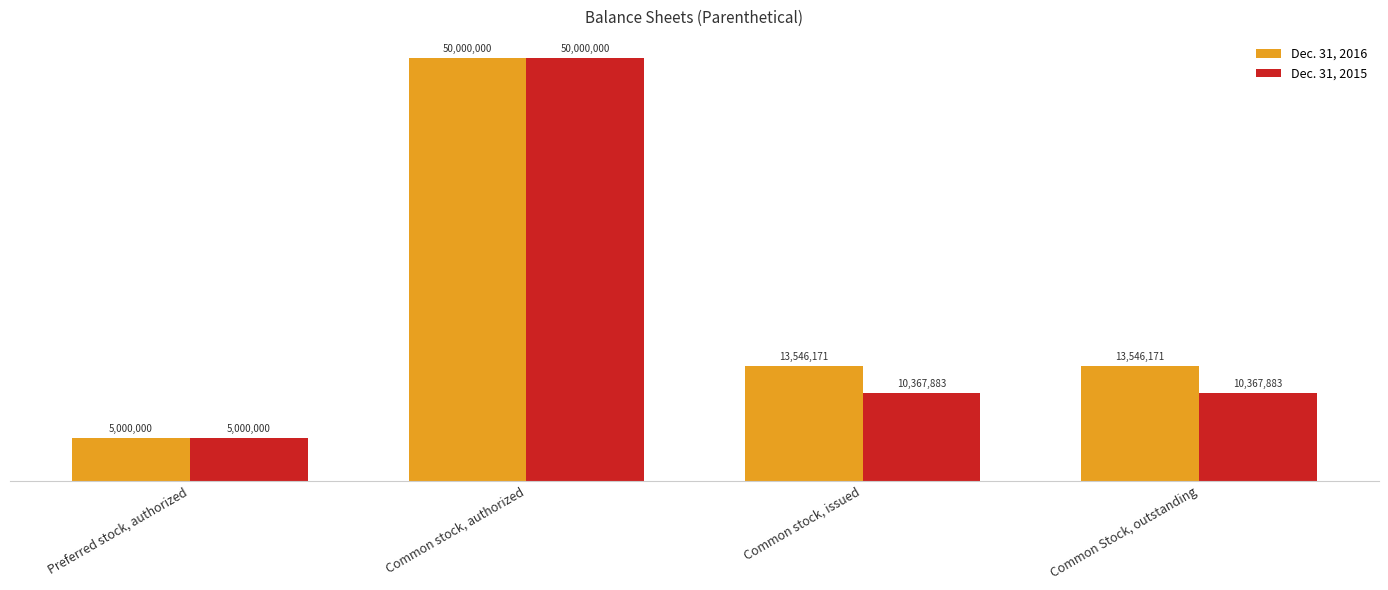

Reading left to right, extract all data points from this chart.

Dec. 31, 2016: 5000000	50000000	13546171	13546171
Dec. 31, 2015: 5000000	50000000	10367883	10367883